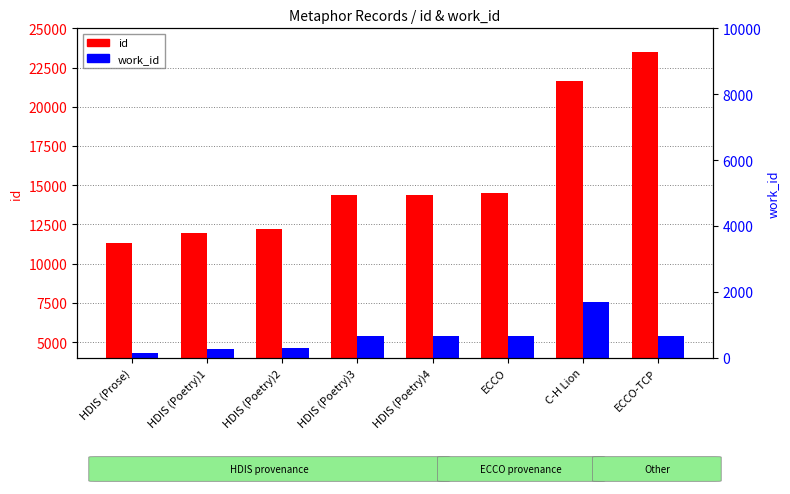

What is the difference between the id values at HDIS (Poetry)4 and HDIS (Poetry)2?

2216